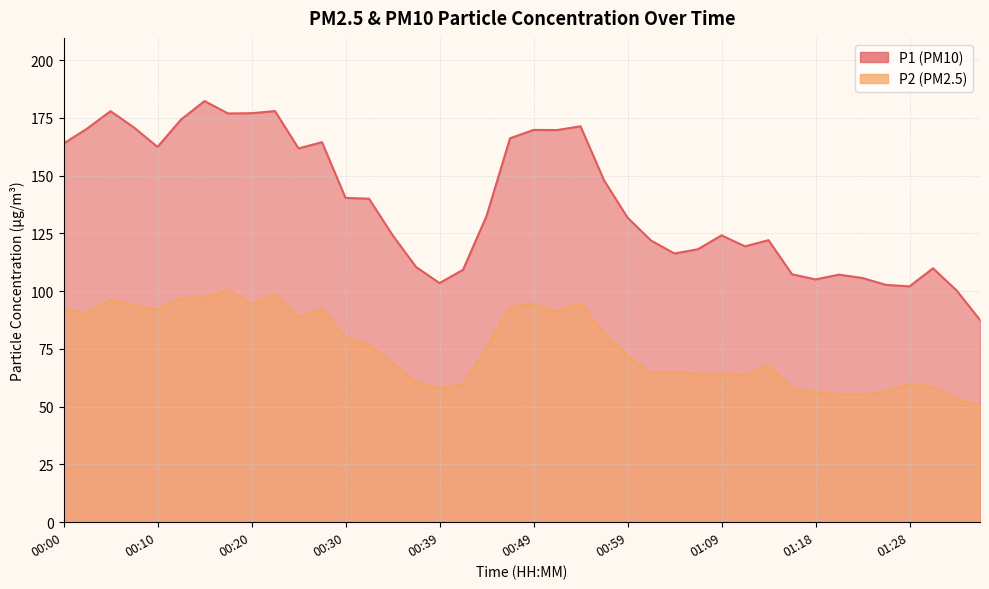

True or false: P2 and P1 cross at least once.

False